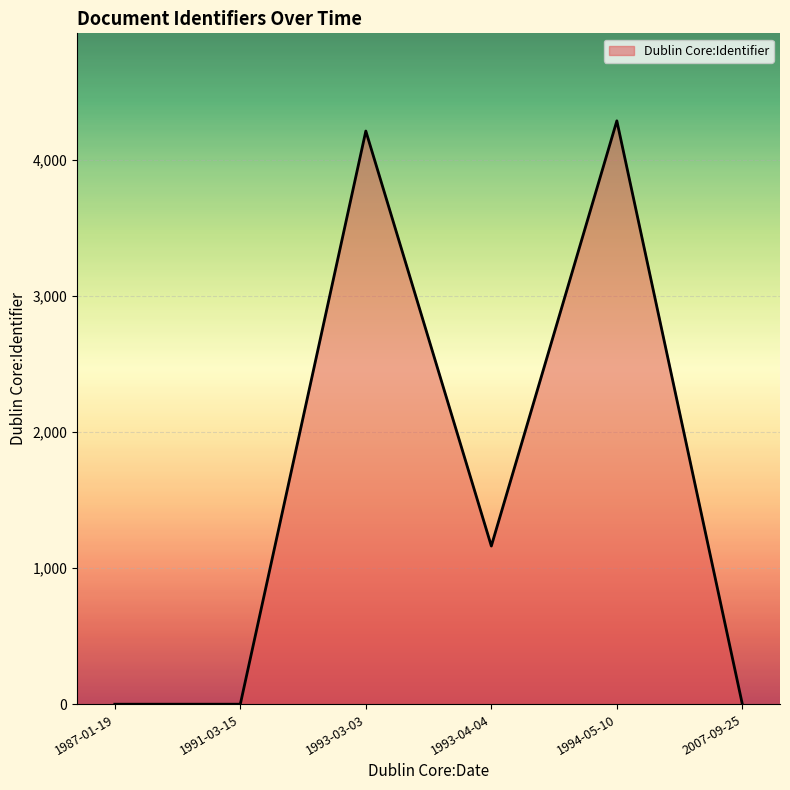

Reading right to left, list all the values displayed in this chart.

2007-09-25=0	1994-05-10=4289	1993-04-04=1163	1993-03-03=4214	1991-03-15=0	1987-01-19=0